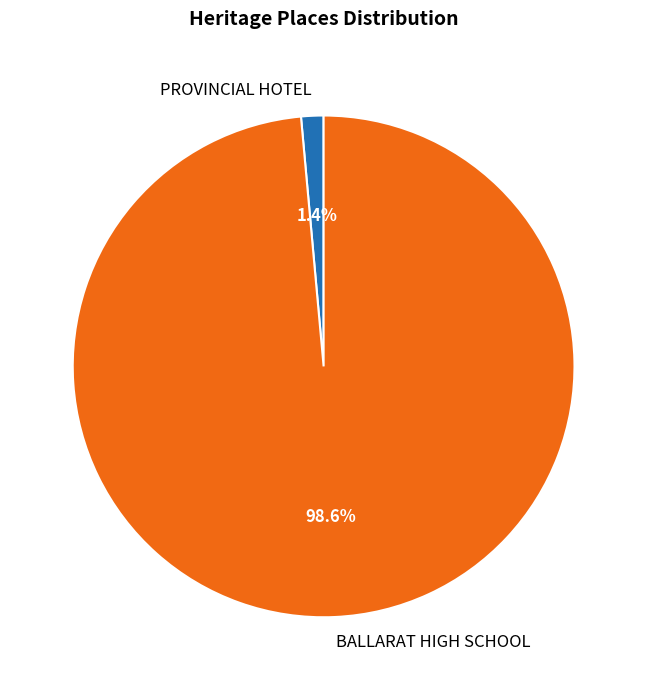

True or false: BALLARAT HIGH SCHOOL accounts for 99% of the total.

True